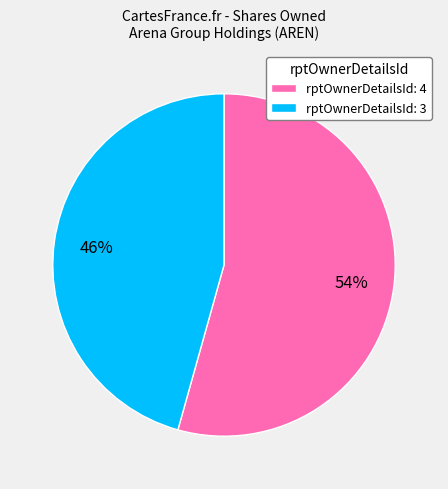

To the nearest percent, what is the average slice percentage?

50%